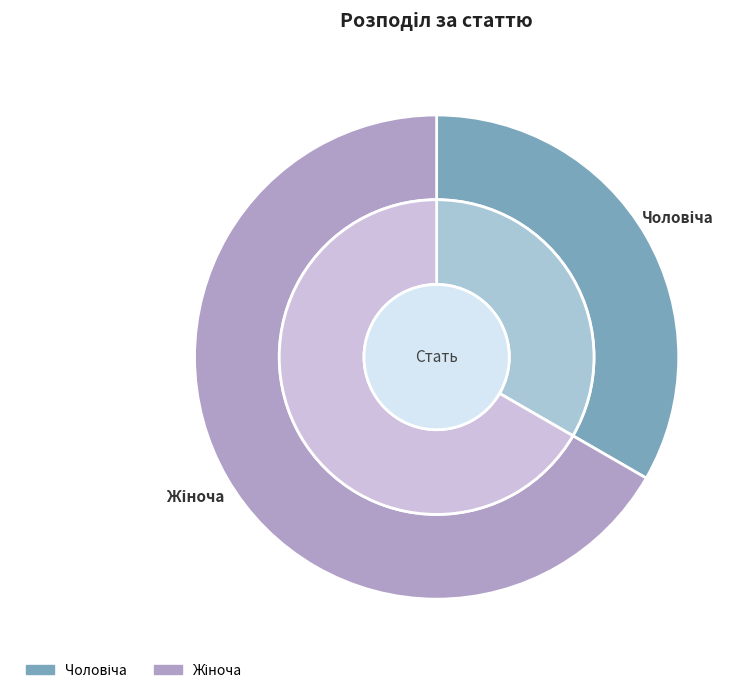

Which slice represents more than half of the pie?

Жіноча